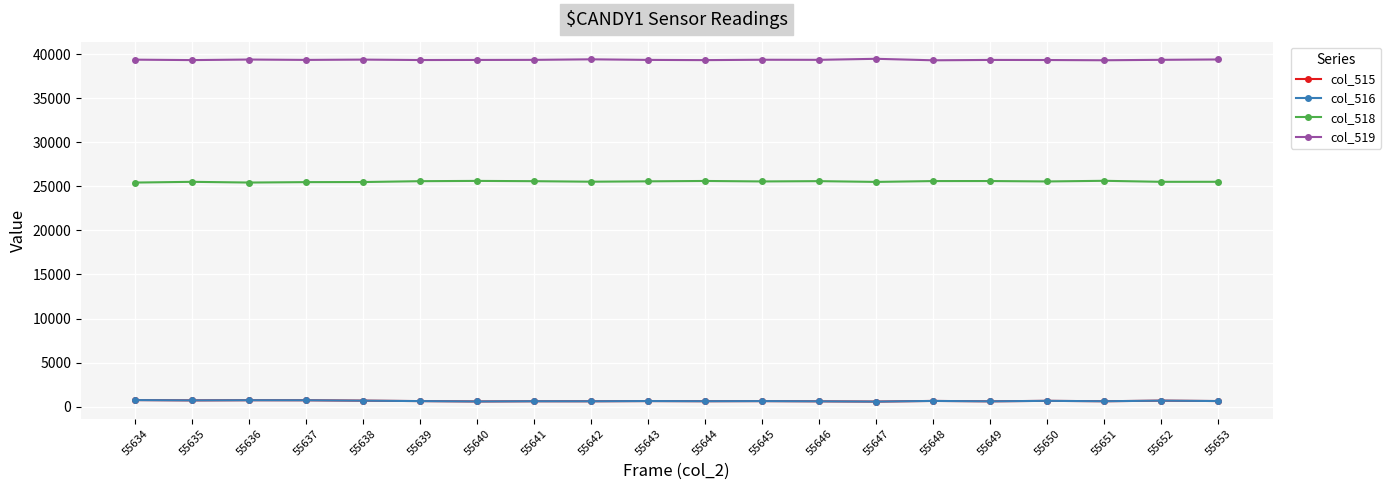

True or false: col_518 and col_516 cross at least once.

False